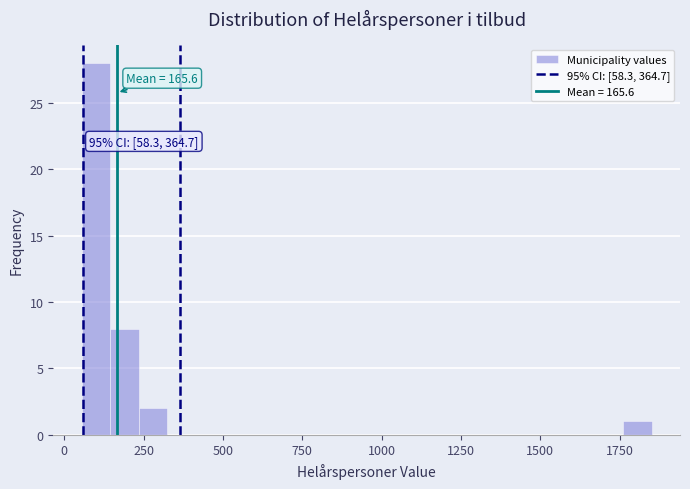

Read against the x-axis, roughly where is the centre of the tallest bar?

100